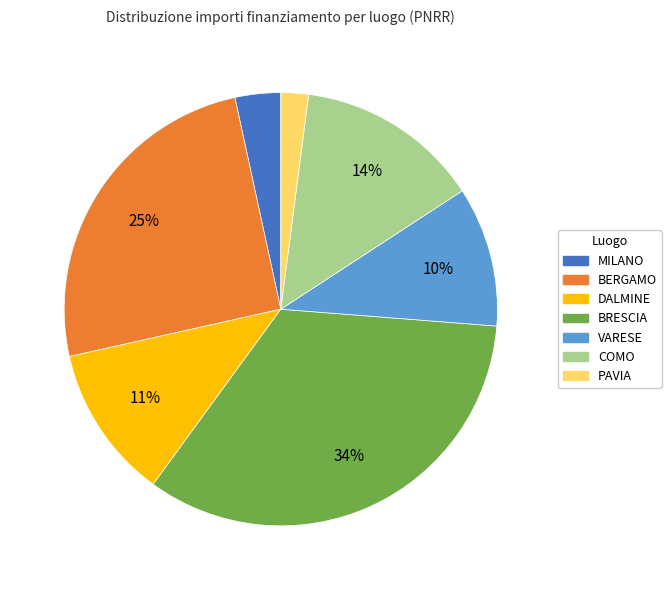

Does any single category account for the majority?

No